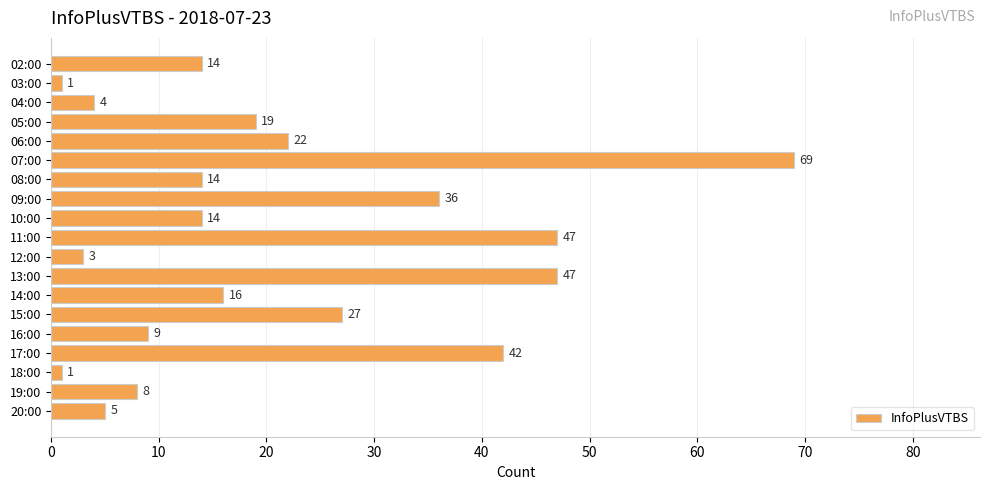

True or false: the data shows 14 at 10:00.

True